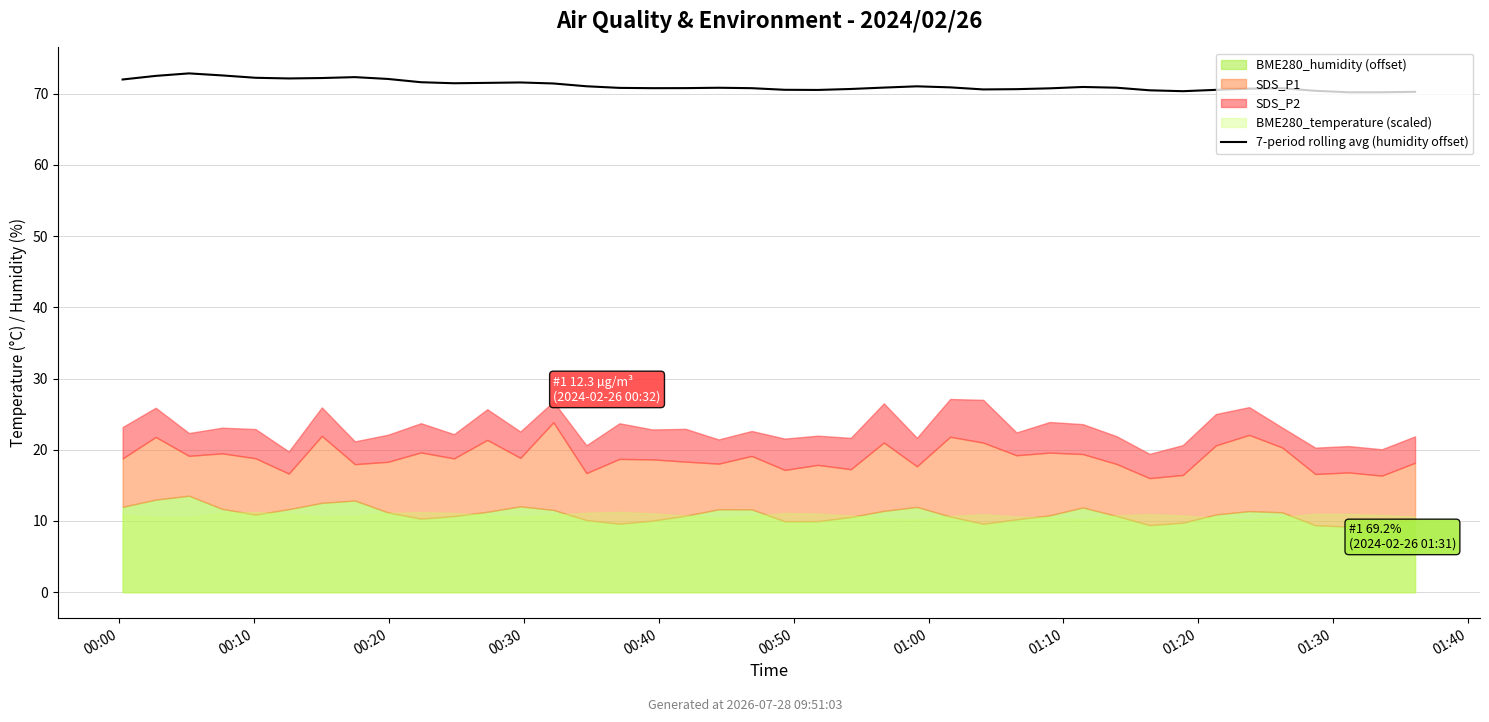

How many categories are shown in the chart?

40